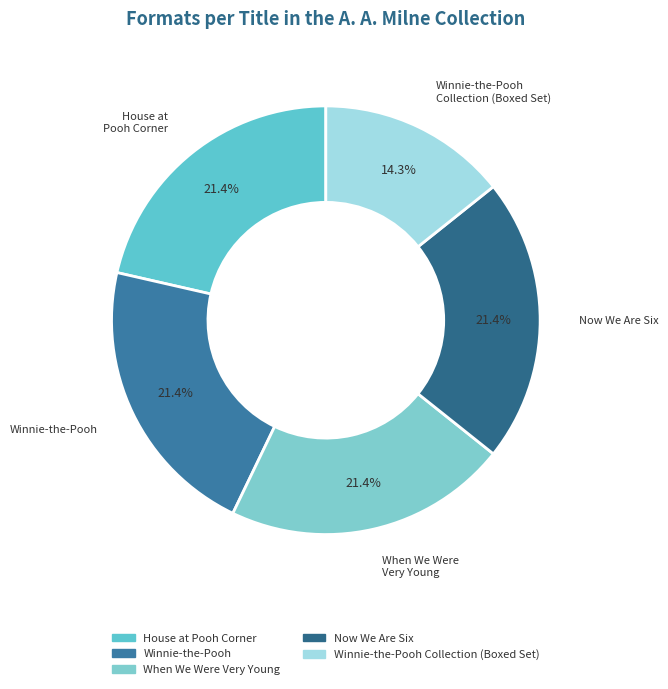

Count the number of slices in the pie.

5